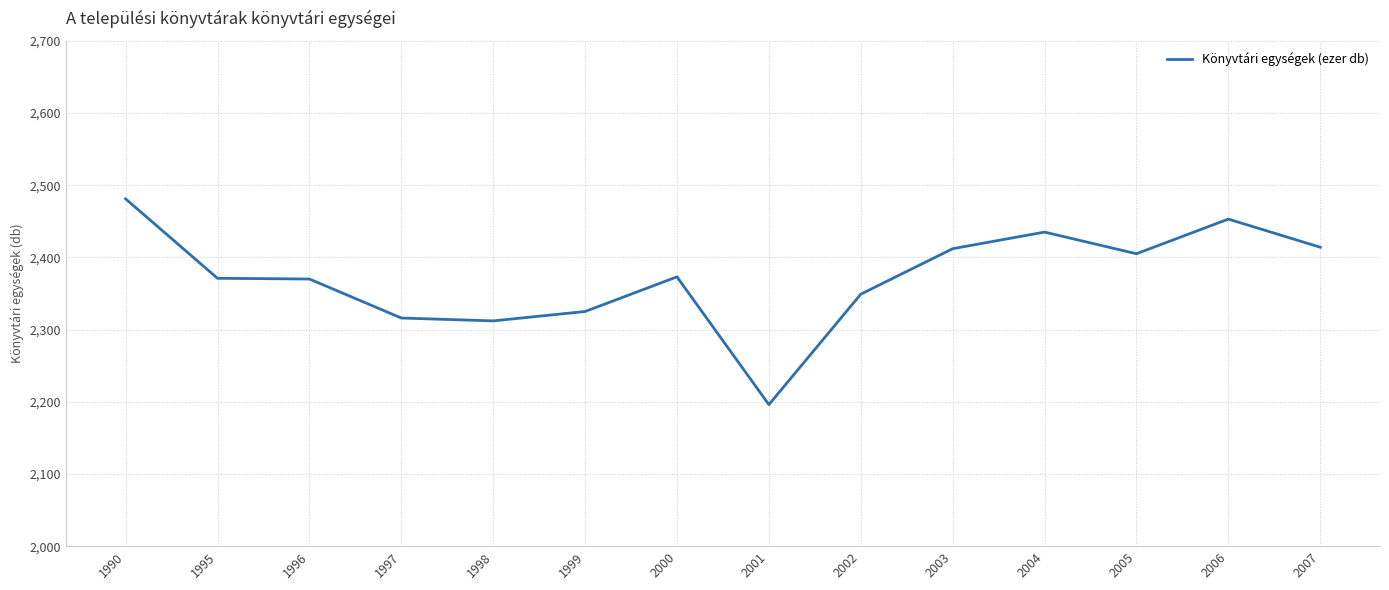

True or false: the data shows 2435 at 2004.

True